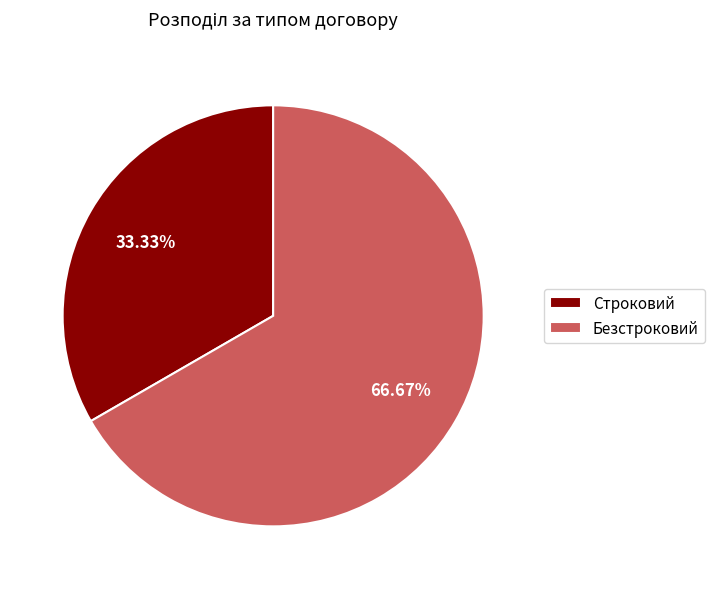

Is the sum of Безстроковий and Строковий greater than half?

Yes